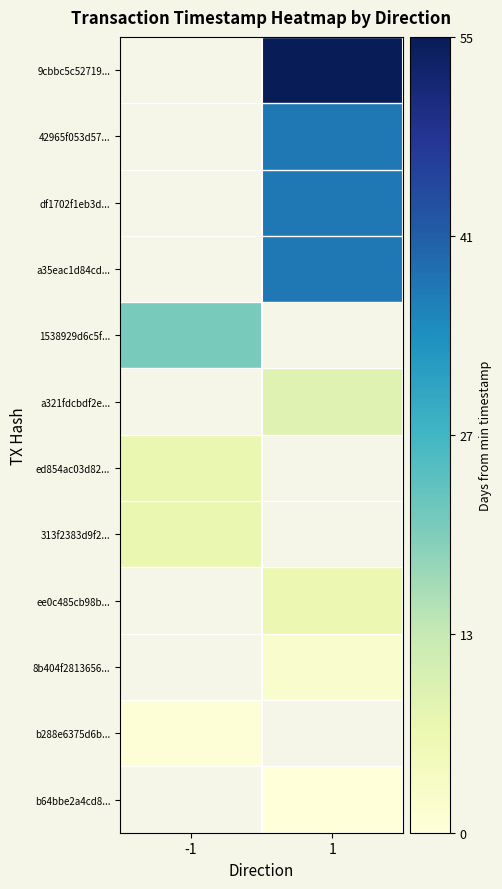

How many positive values does the a321fdcbdf2e... series have?

1